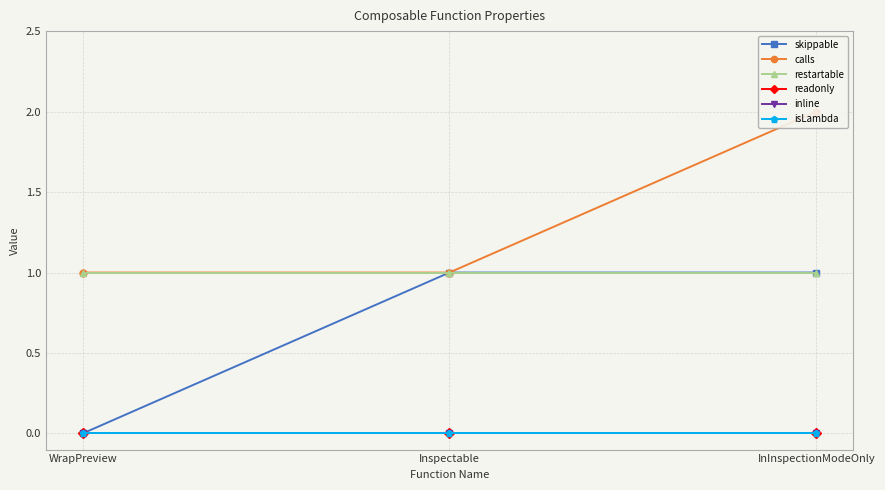

What is the label of the 3rd point from the left?

InInspectionModeOnly